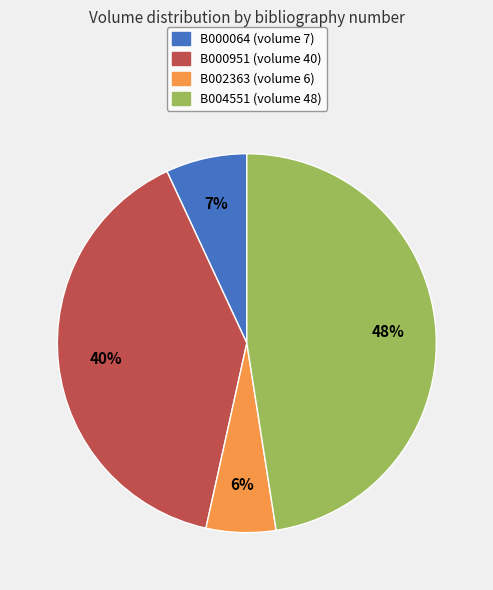

To the nearest percent, what is the difference between the B004551 and B000064 slice percentages?

41%